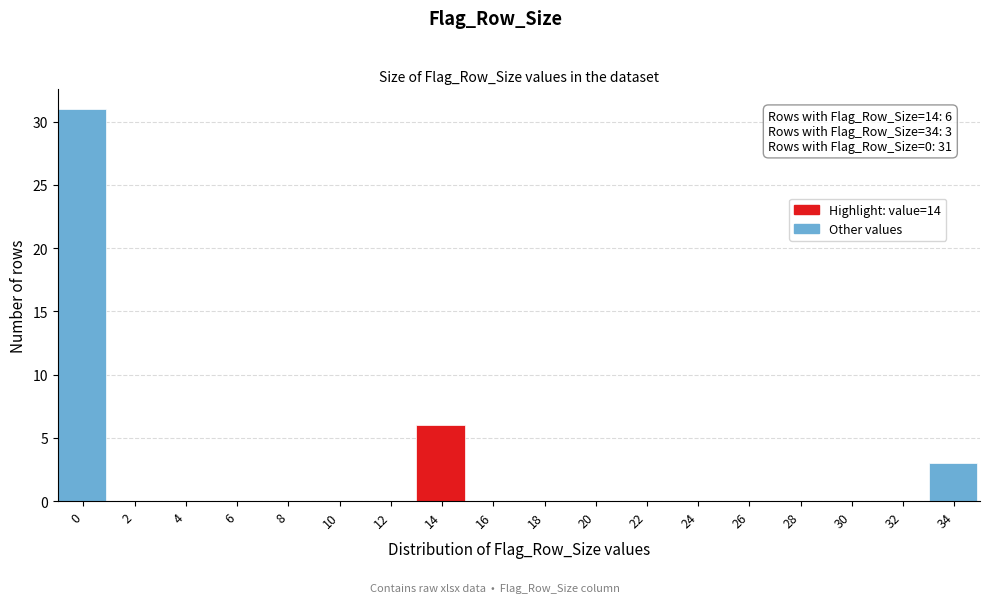

Reading left to right, what are all the values shown in this chart?

0=31	2=0	4=0	6=0	8=0	10=0	12=0	14=6	16=0	18=0	20=0	22=0	24=0	26=0	28=0	30=0	32=0	34=3